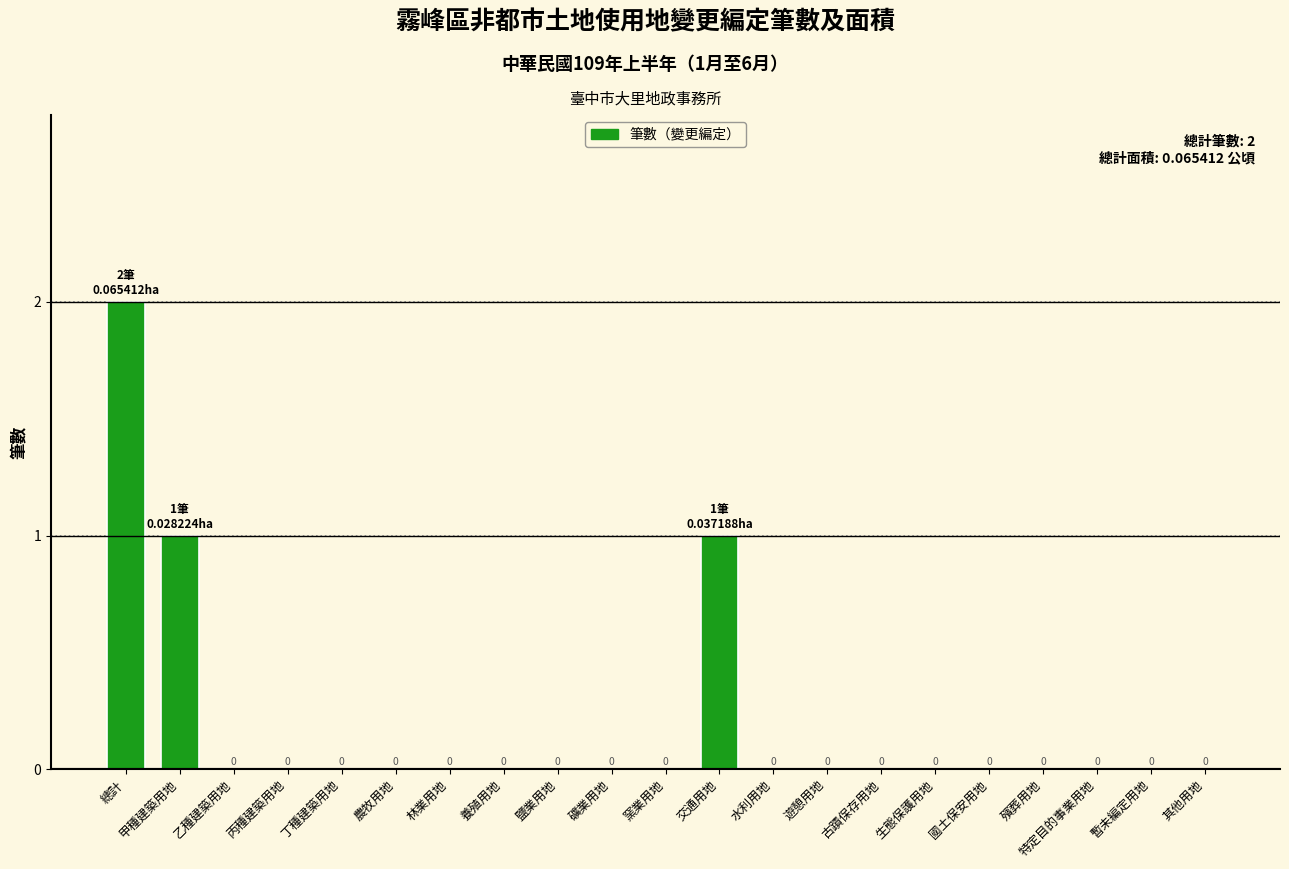

Is it true that the value at 國土保安用地 is 1?

False